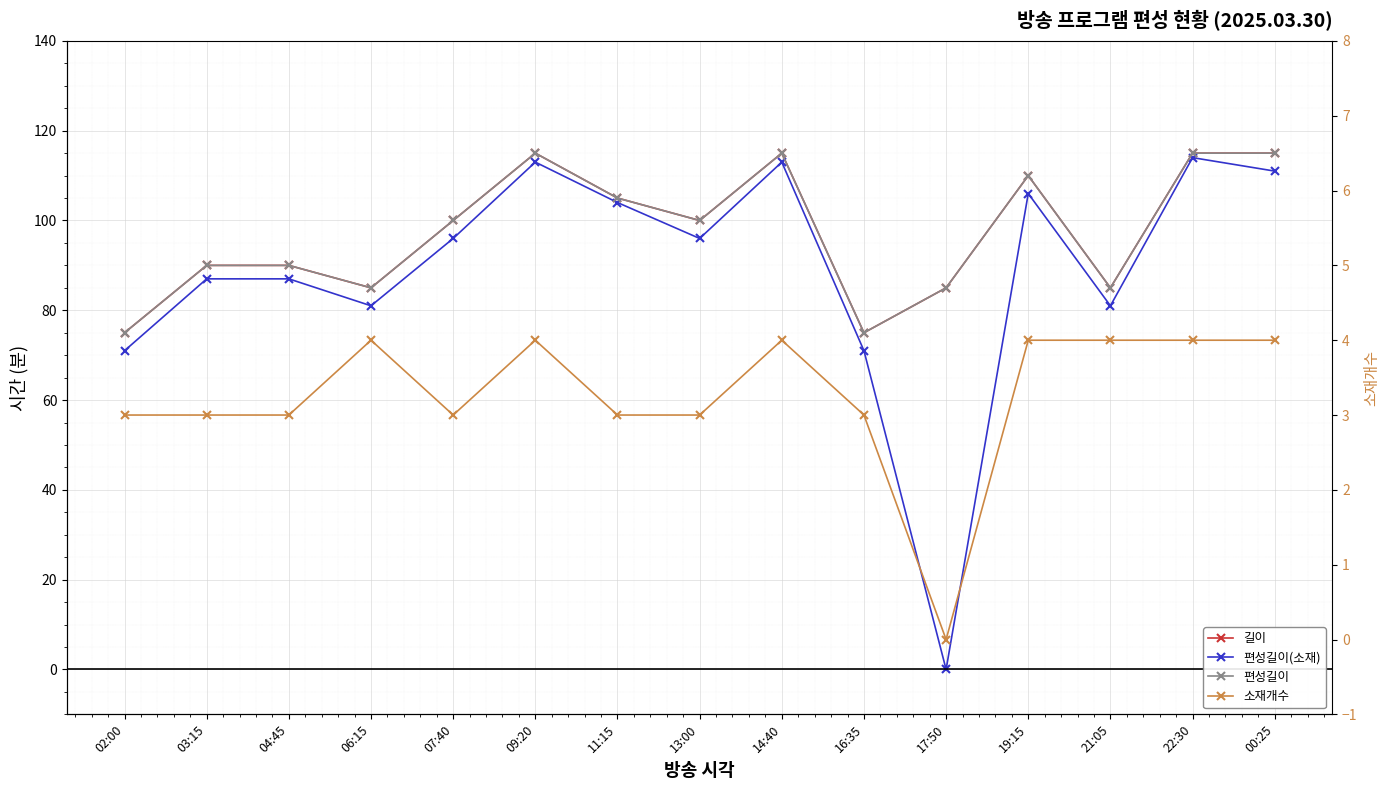

Which category has the lowest value in the 소재개수 series?

17:50